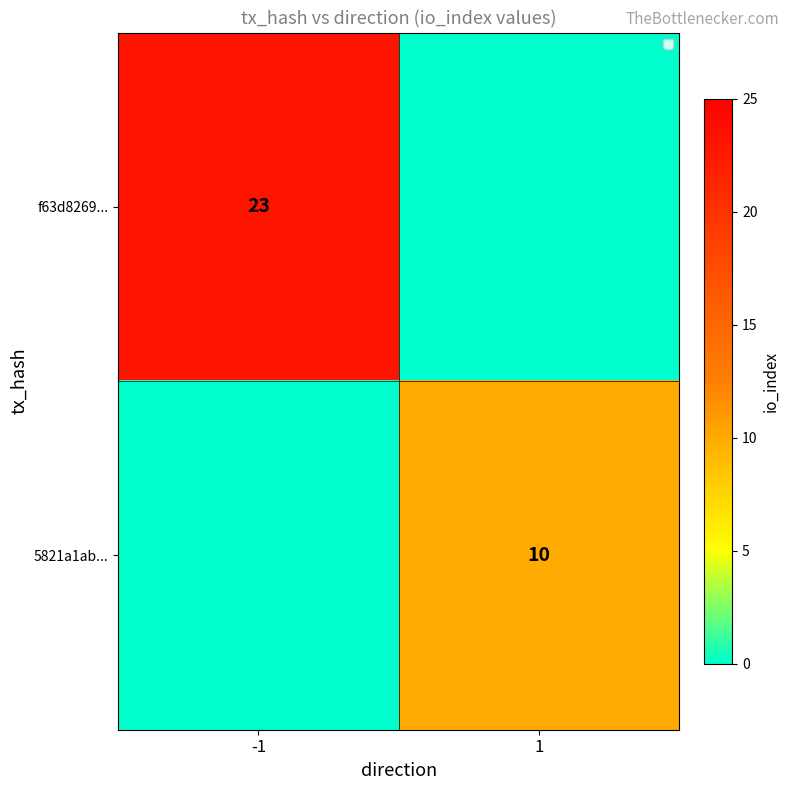

The value of f63d8269... at -1 is 23. True or false?

True